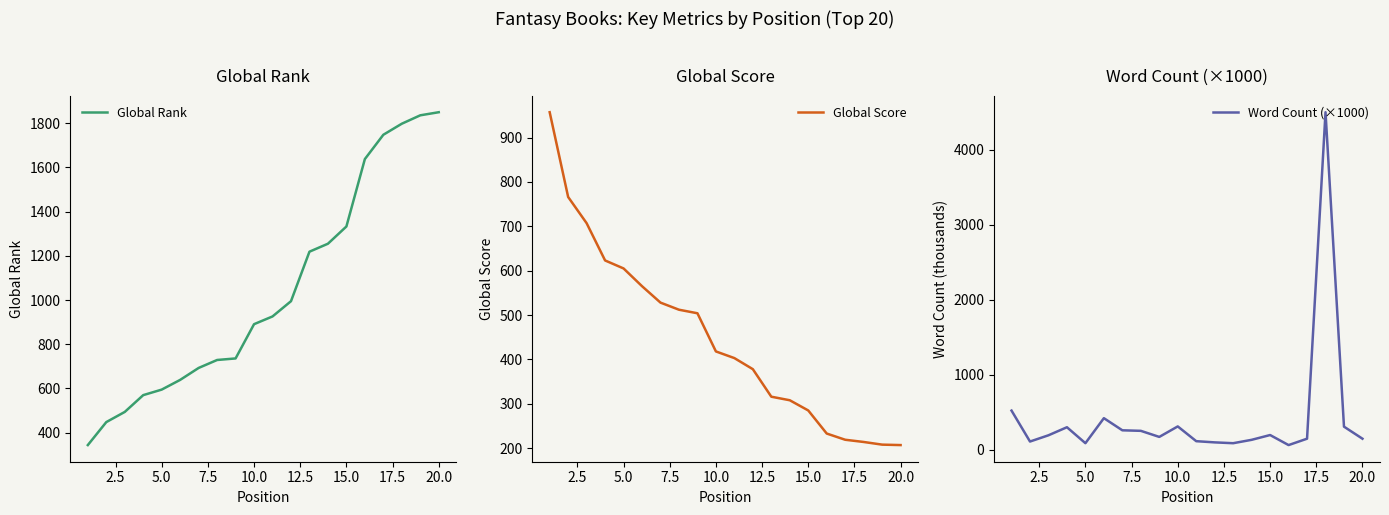

What is the highest value of the Global Rank series?

1850